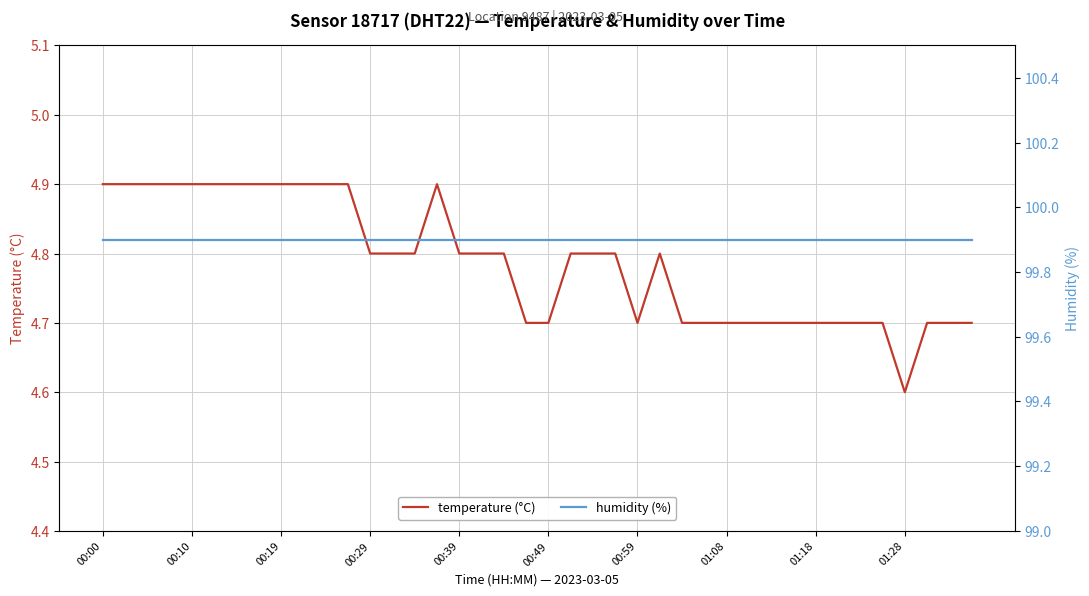

True or false: temperature (°C) has a value of 2.8 at 00:39.

False